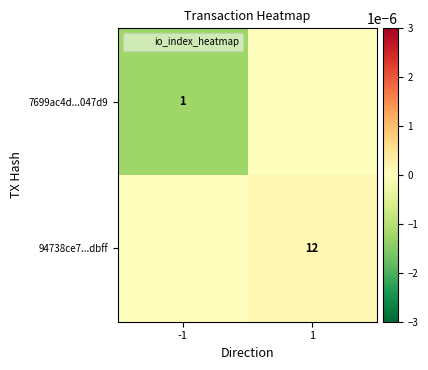

The 94738ce7...dbff series shows 21 at 1. True or false?

False